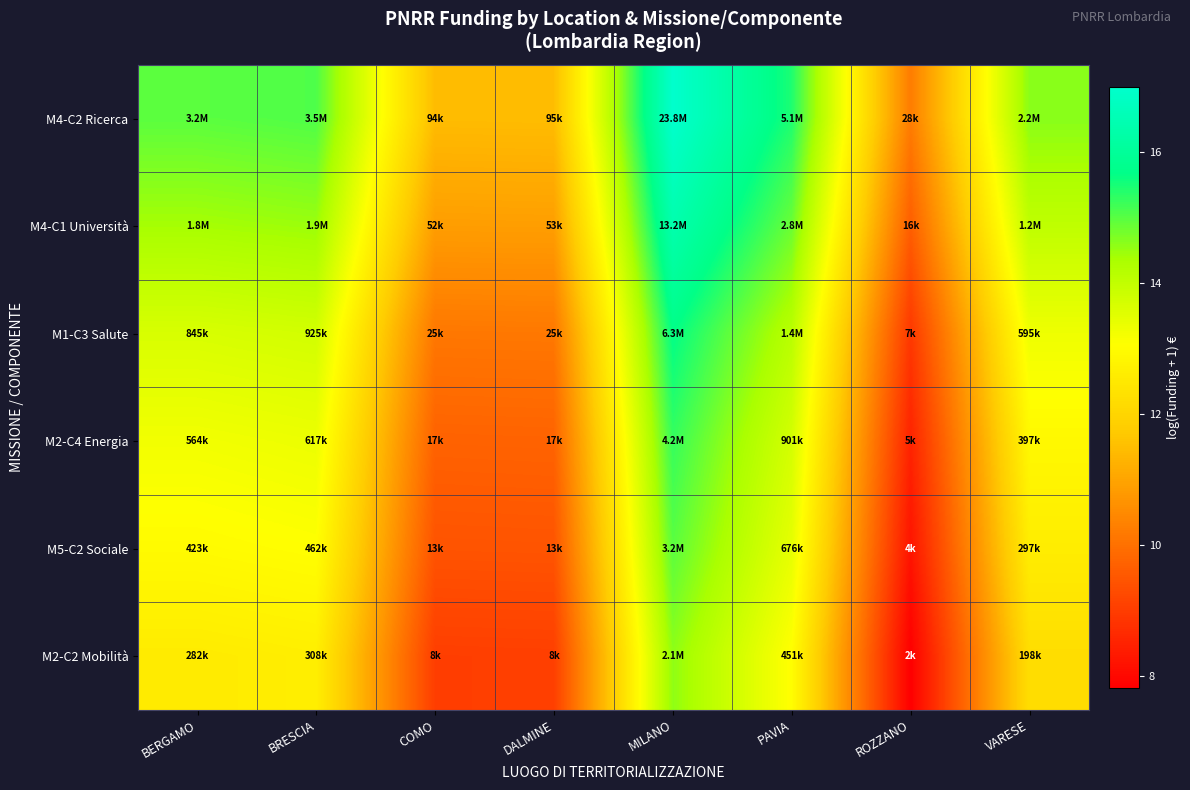

Reading left to right, what are all the values shown in this chart?

M4-C2 Ricerca: BERGAMO=15.0	BRESCIA=15.1	COMO=11.5	DALMINE=11.5	MILANO=17.0	PAVIA=15.4	ROZZANO=10.2	VARESE=14.6
M4-C1 Università: BERGAMO=14.4	BRESCIA=14.5	COMO=10.9	DALMINE=10.9	MILANO=16.4	PAVIA=14.9	ROZZANO=9.6	VARESE=14.0
M1-C3 Salute: BERGAMO=13.6	BRESCIA=13.7	COMO=10.1	DALMINE=10.1	MILANO=15.7	PAVIA=14.1	ROZZANO=8.9	VARESE=13.3
M2-C4 Energia: BERGAMO=13.2	BRESCIA=13.3	COMO=9.7	DALMINE=9.7	MILANO=15.3	PAVIA=13.7	ROZZANO=8.5	VARESE=12.9
M5-C2 Sociale: BERGAMO=13.0	BRESCIA=13.0	COMO=9.4	DALMINE=9.5	MILANO=15.0	PAVIA=13.4	ROZZANO=8.2	VARESE=12.6
M2-C2 Mobilità: BERGAMO=12.5	BRESCIA=12.6	COMO=9.0	DALMINE=9.0	MILANO=14.6	PAVIA=13.0	ROZZANO=7.8	VARESE=12.2